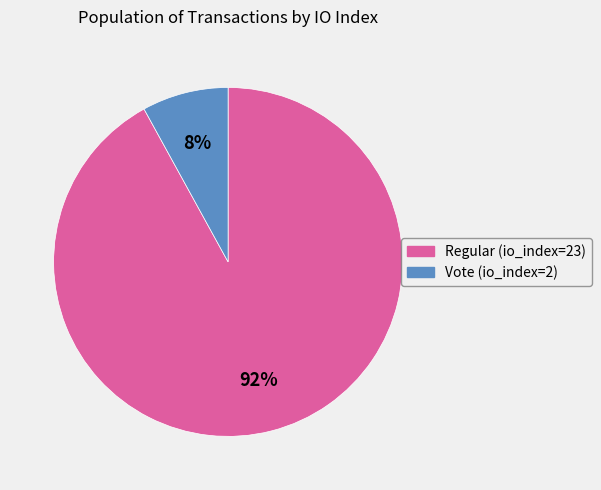

To the nearest percent, what portion does Regular (io_index=23) represent?

92%